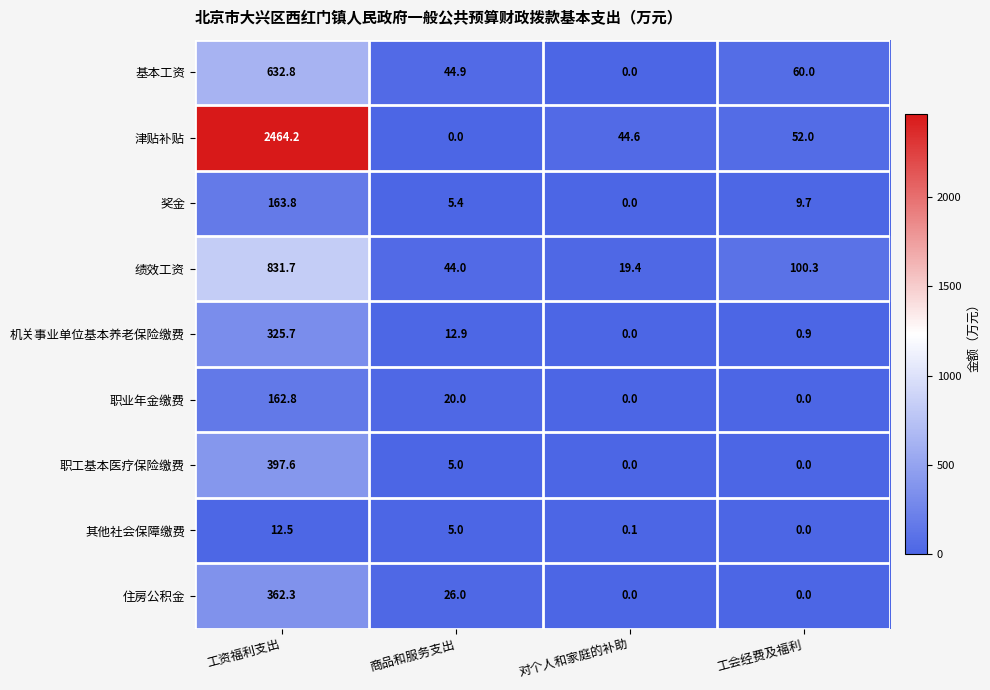

Rank the series by their maximum value, from highest to lowest.

津贴补贴, 绩效工资, 基本工资, 职工基本医疗保险缴费, 住房公积金, 机关事业单位基本养老保险缴费, 奖金, 职业年金缴费, 其他社会保障缴费